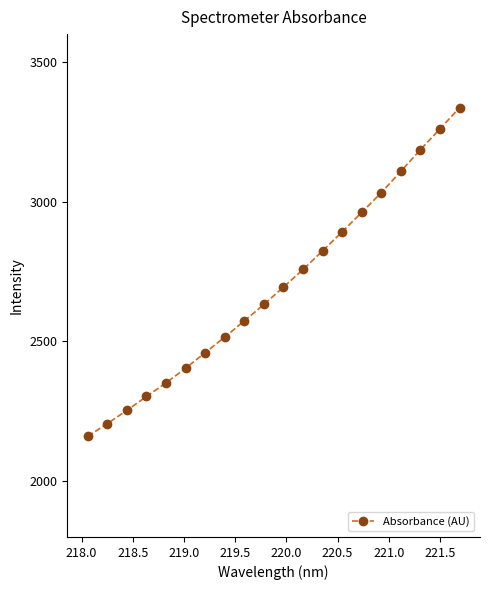

What is the value of the 16th point from the left?

3032.5